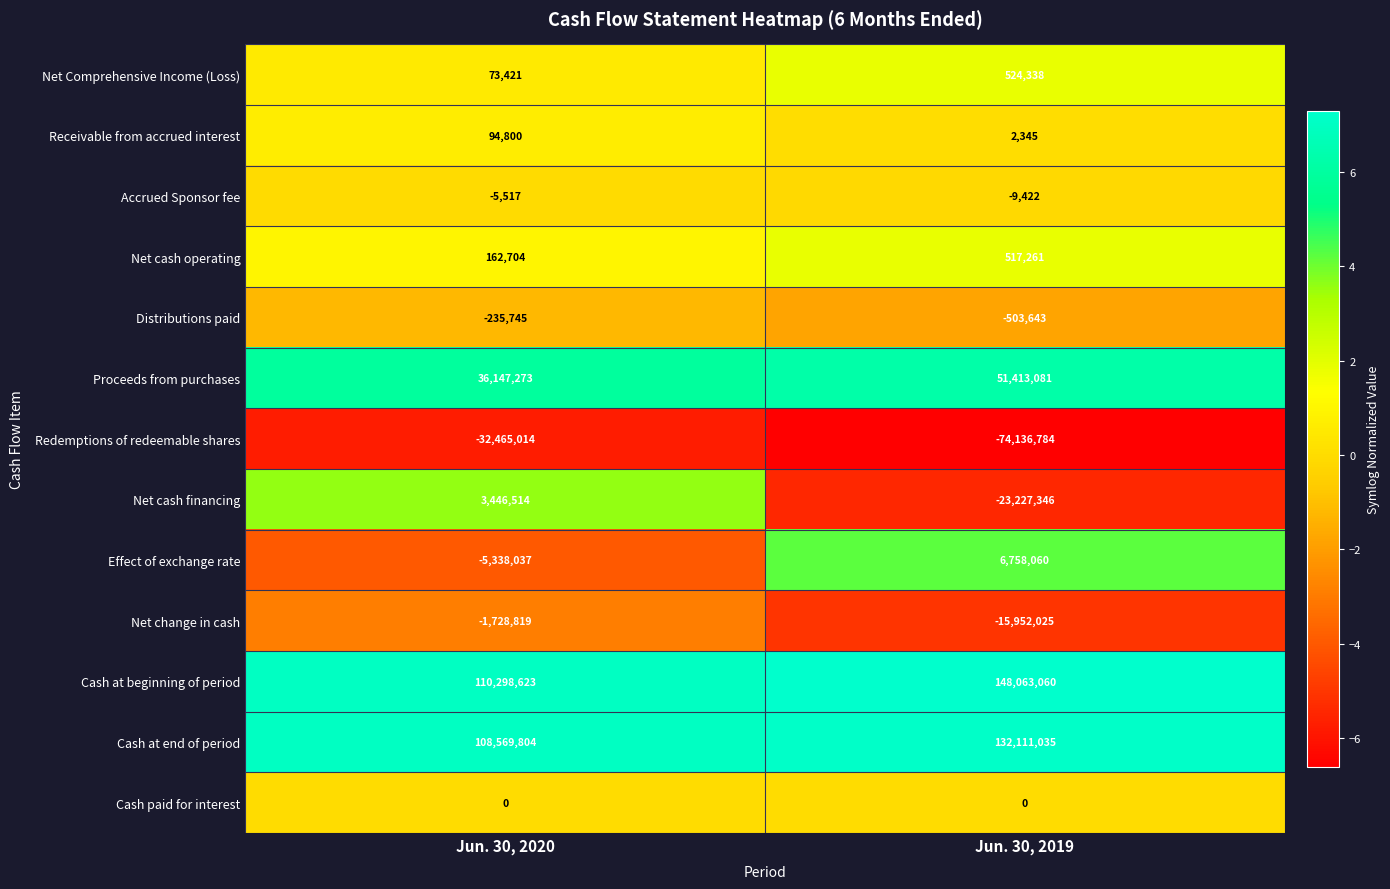

The value of Net cash operating at Jun. 30, 2020 is 162704. True or false?

True